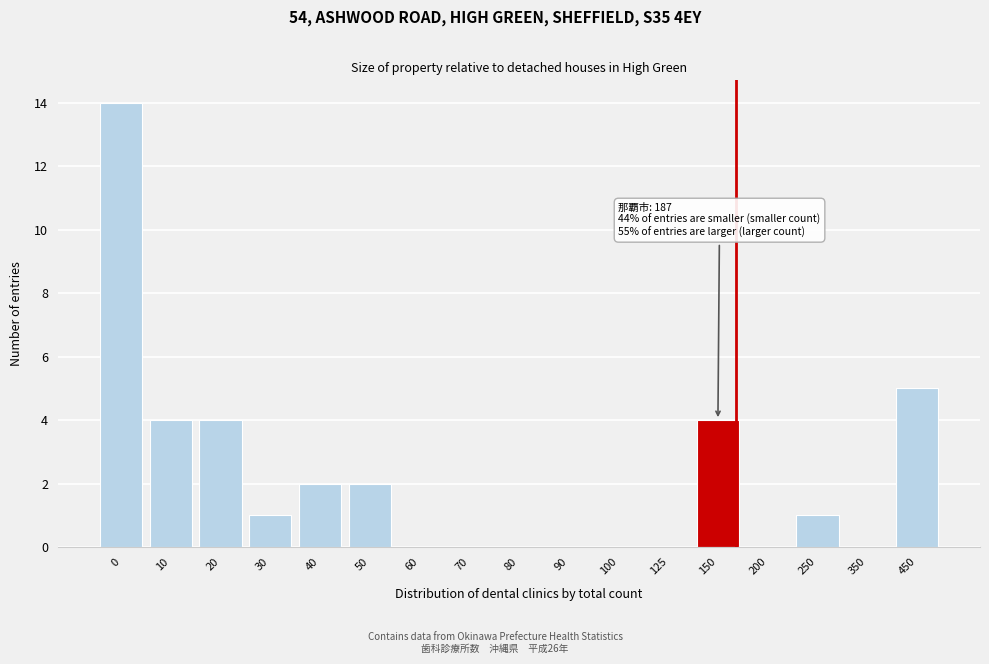

Reading left to right, extract all data points from this chart.

0=14	10=4	20=4	30=1	40=2	50=2	60=0	70=0	80=0	90=0	100=0	125=0	150=4	200=0	250=1	350=0	450=5